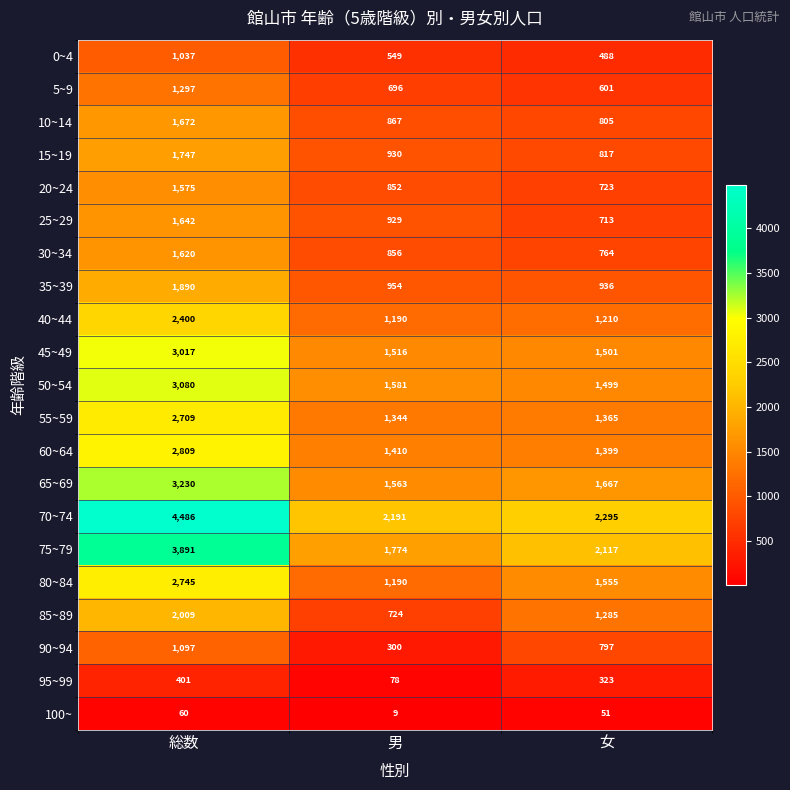

Count the number of data series in this chart.

21